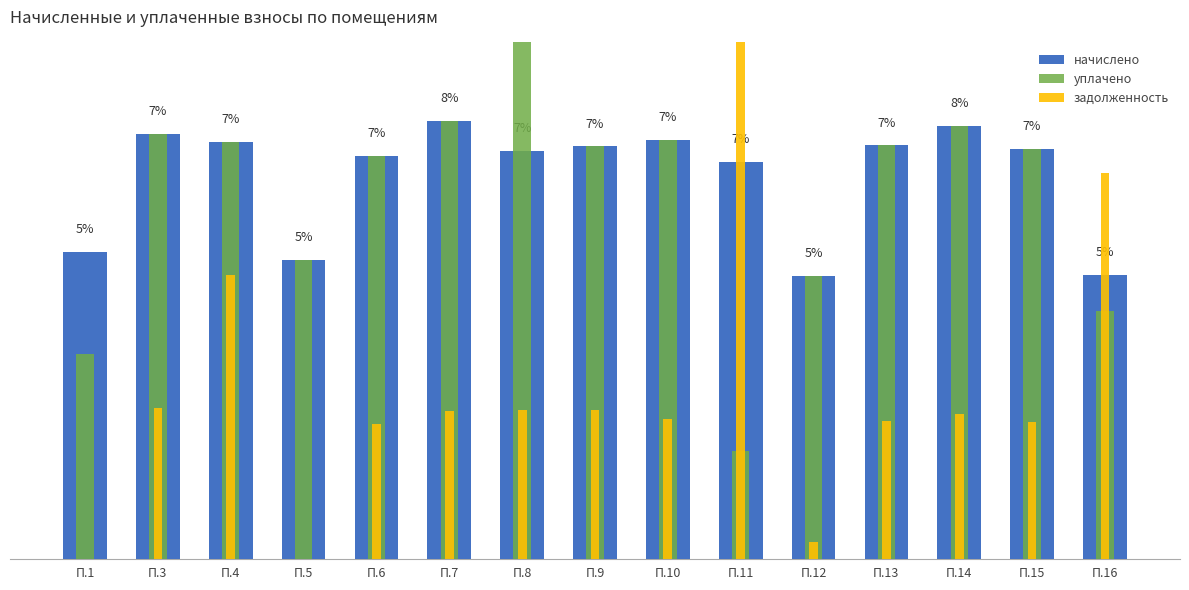

At П.1, list the series in order from smallest to largest.

задолженность, уплачено, начислено